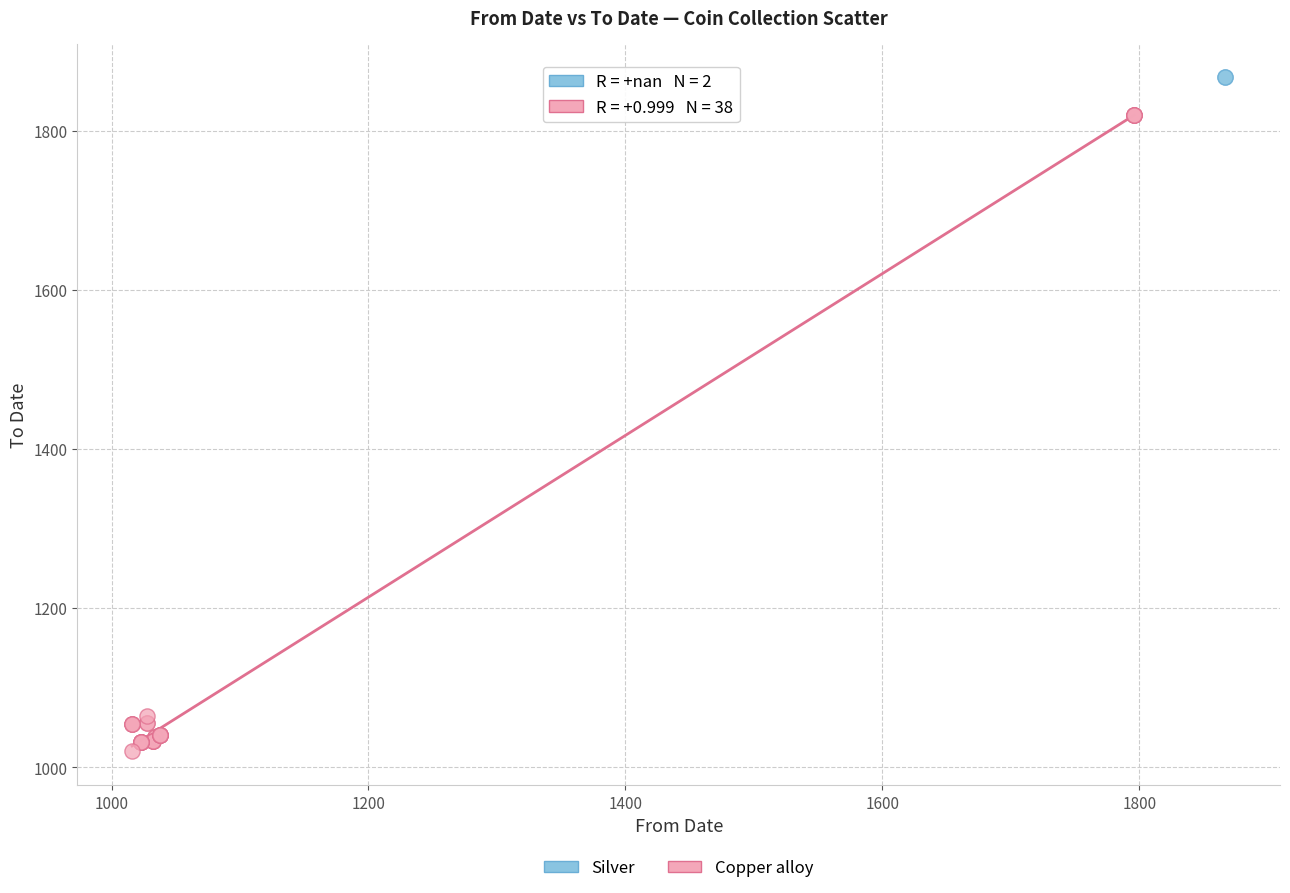

Which series contains the highest Y value?

Silver